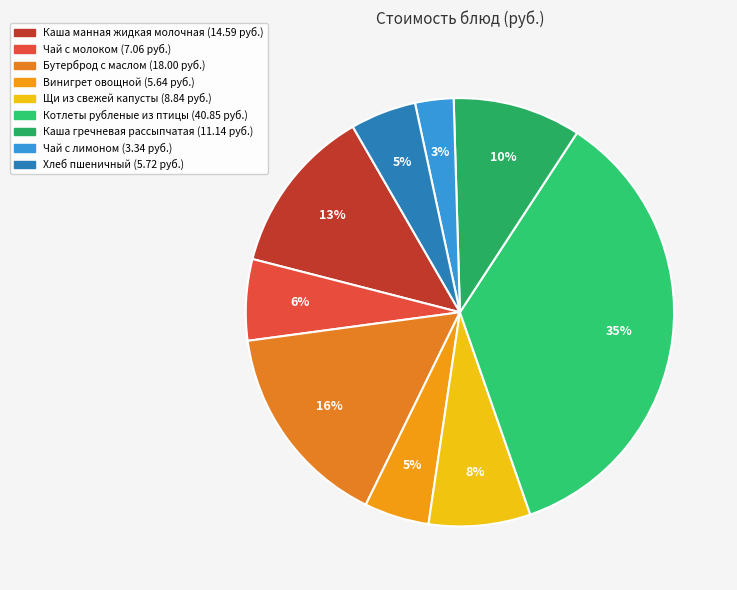

How many segments does this pie chart have?

9